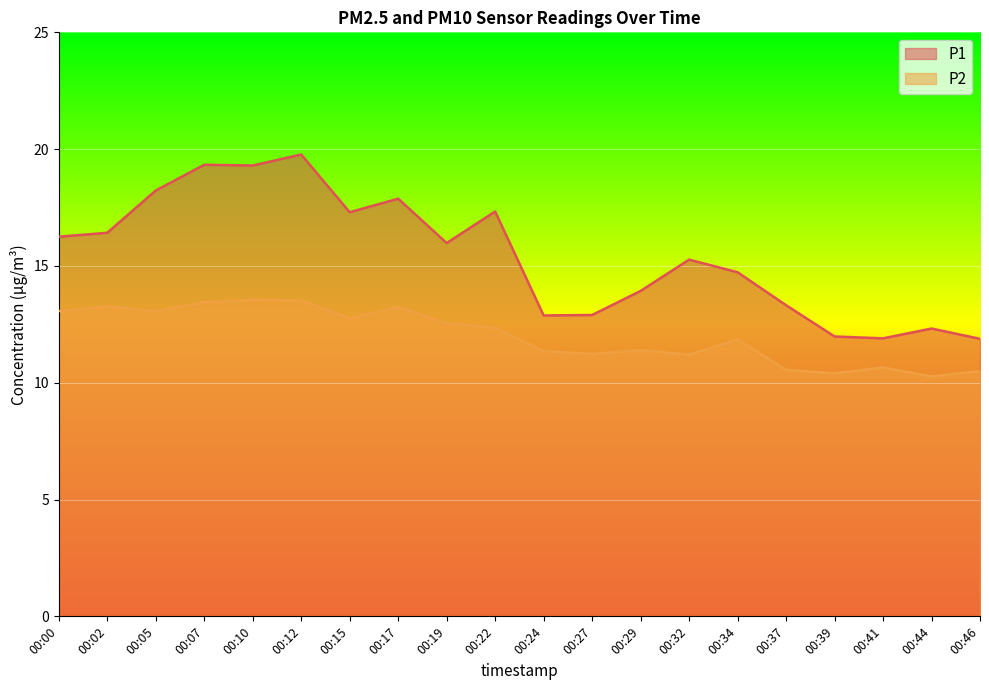

True or false: P1 and P2 intersect in this chart.

False